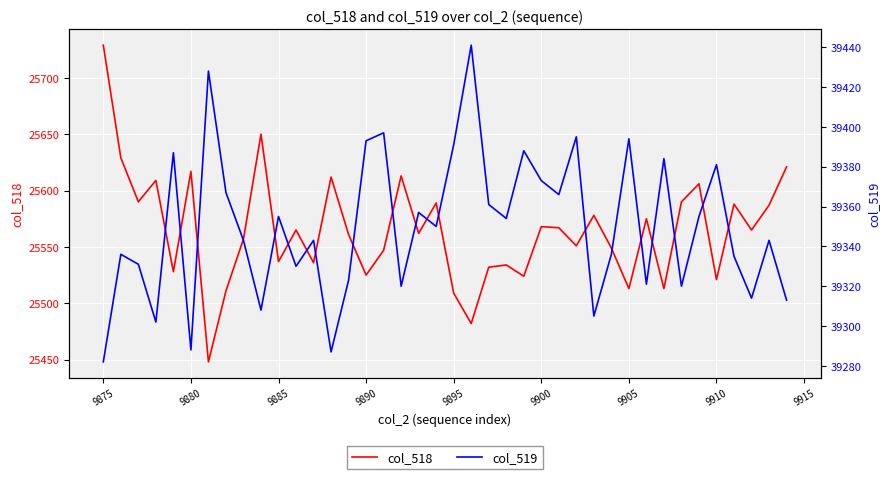

What is the highest value of the col_518 series?

25729